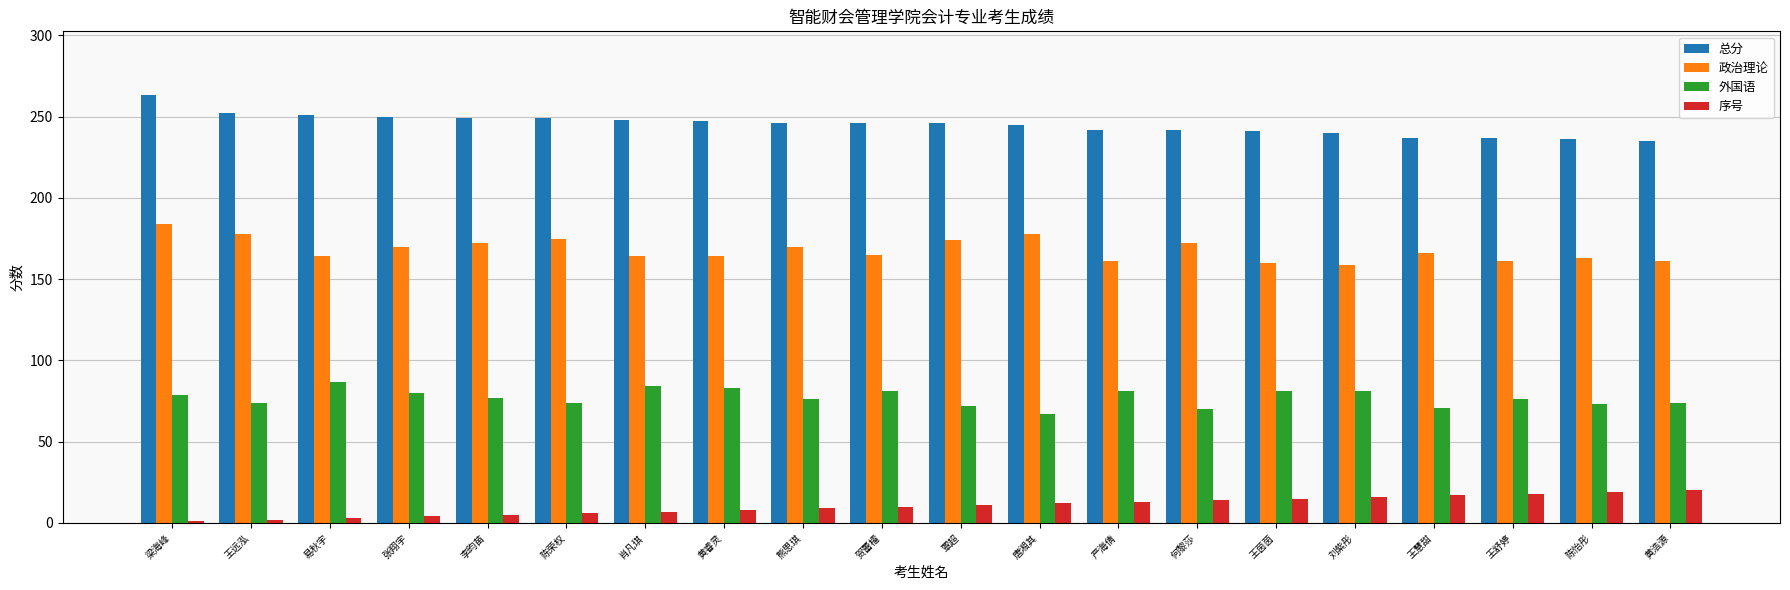

Is it true that 政治理论 equals 160 at 王茵茵?

True